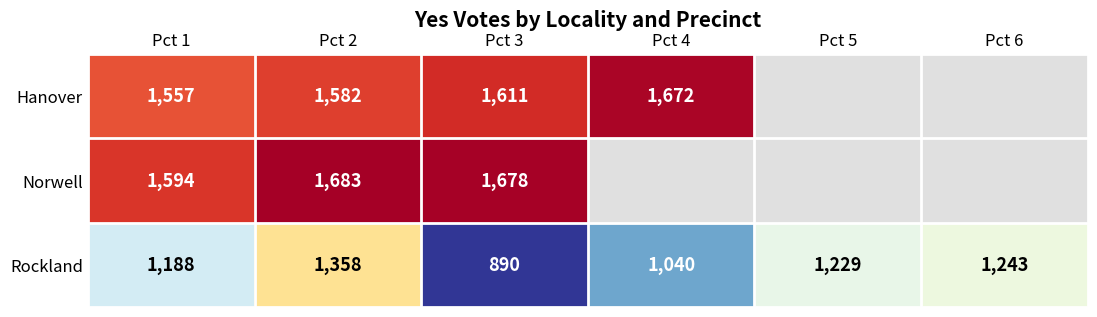

What is the total value across all series at Pct 2?

4623